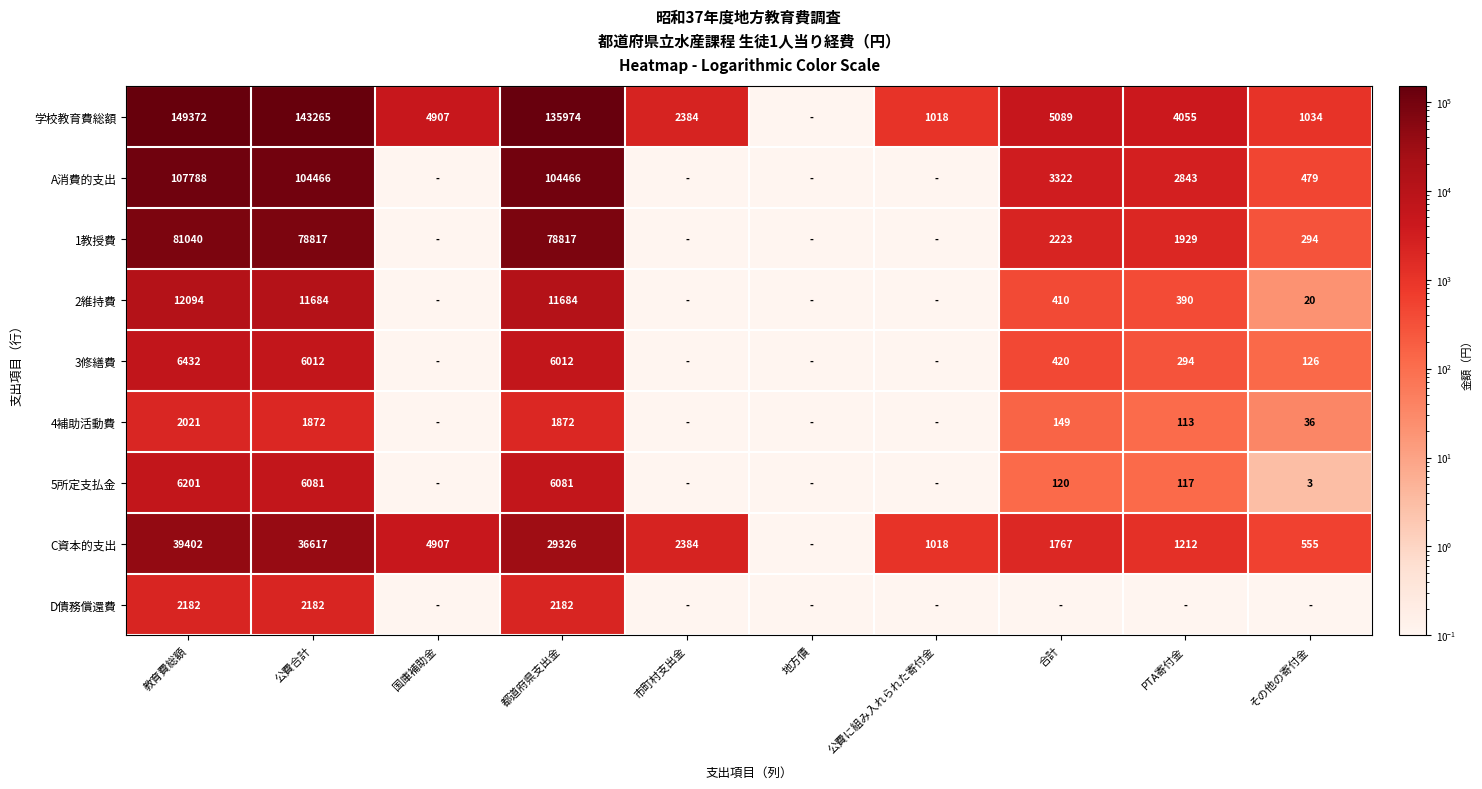

Is the value of A消費的支出 at 公費合計 greater than the value of 2維持費 at その他の寄付金?

Yes